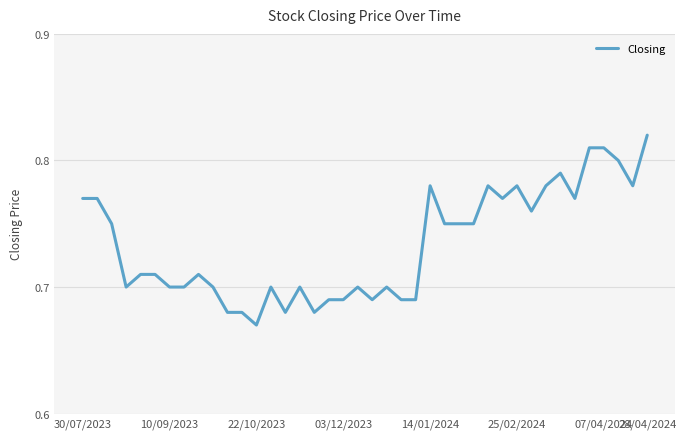

How many lines are shown in the chart?

1